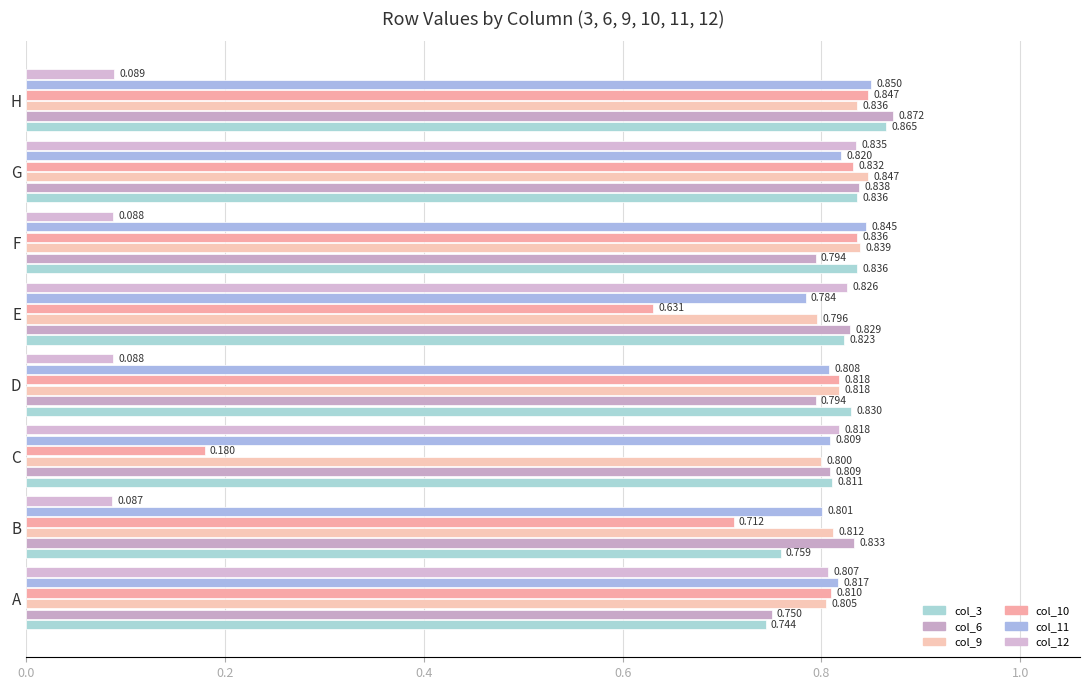

What position from the left is 0.4?

3